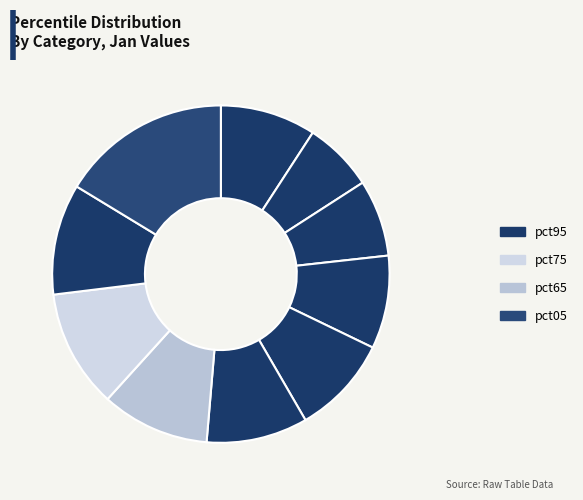

Count the number of slices in the pie.

10